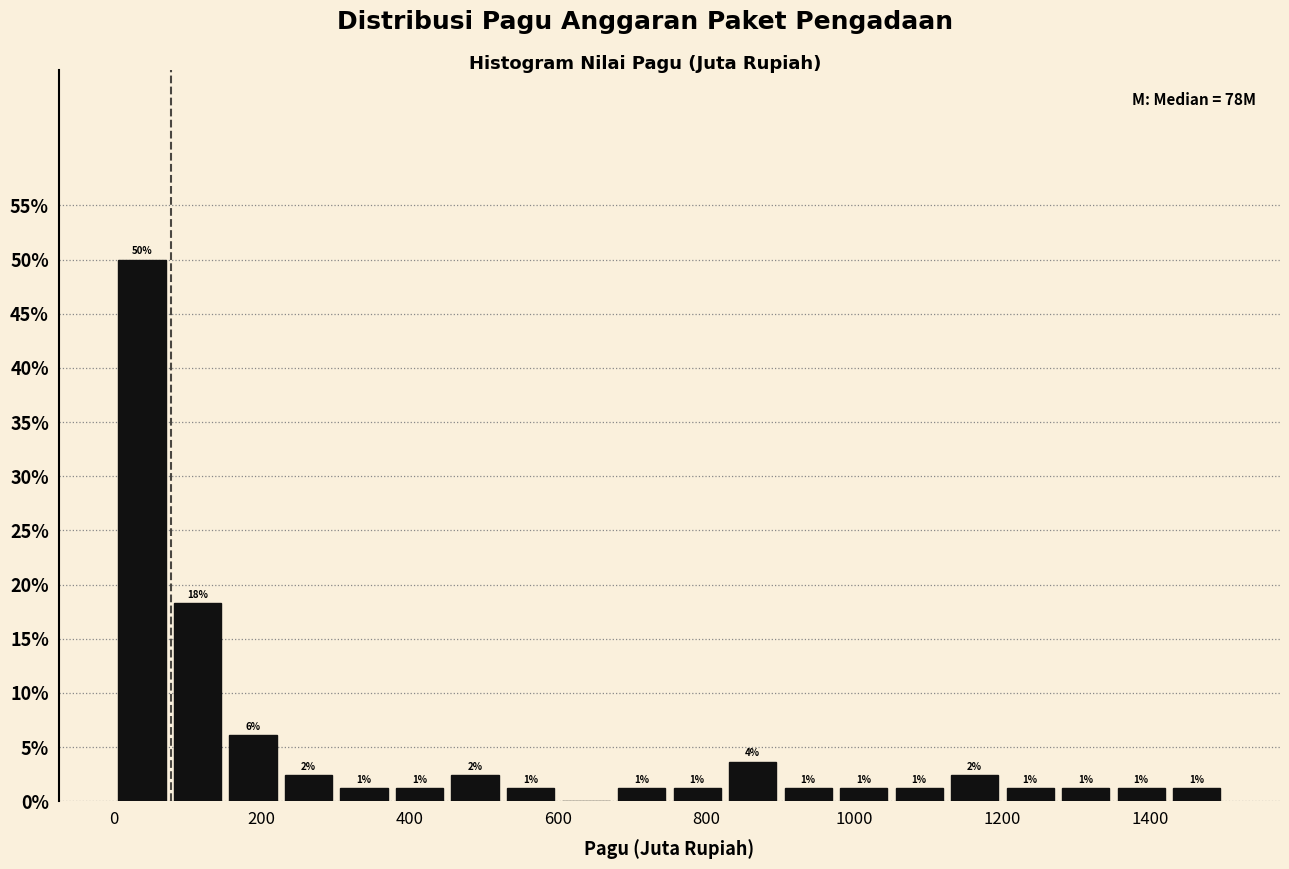

Read against the x-axis, roughly where is the centre of the tallest bar?

40